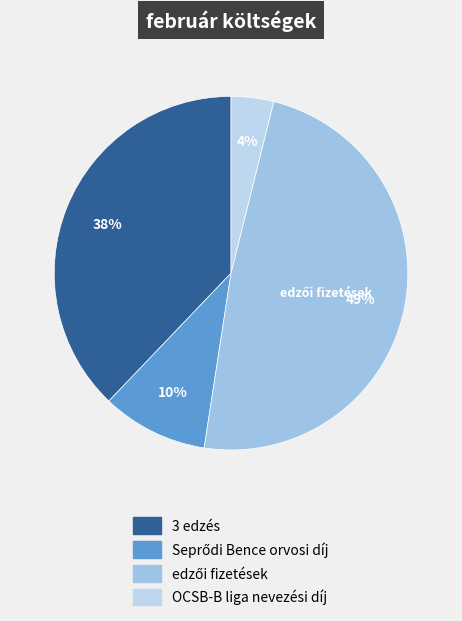

Does any single category account for the majority?

No